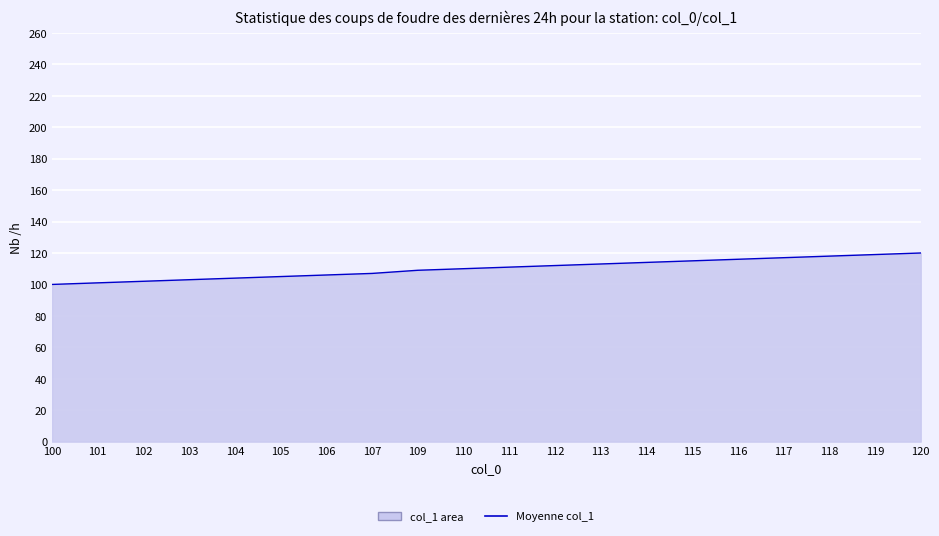

Approximately how many times larger is the value at 102 compared to 119?

0.9